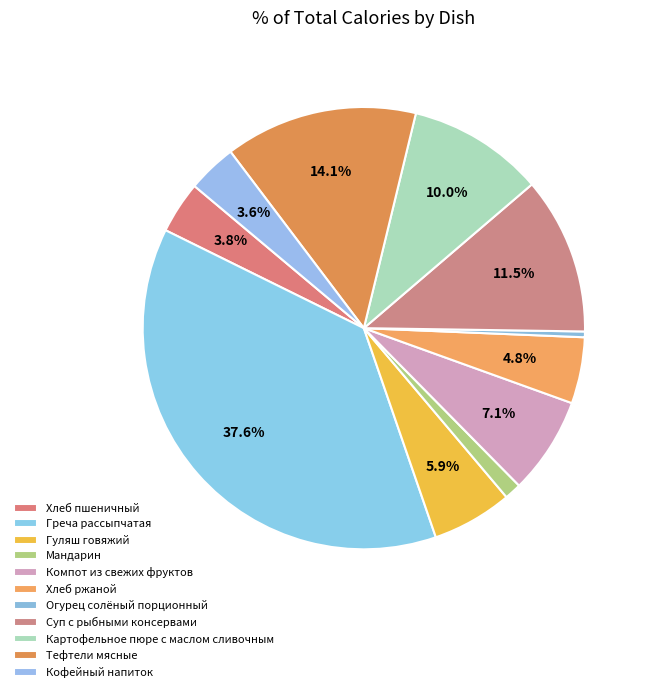

How many segments does this pie chart have?

11